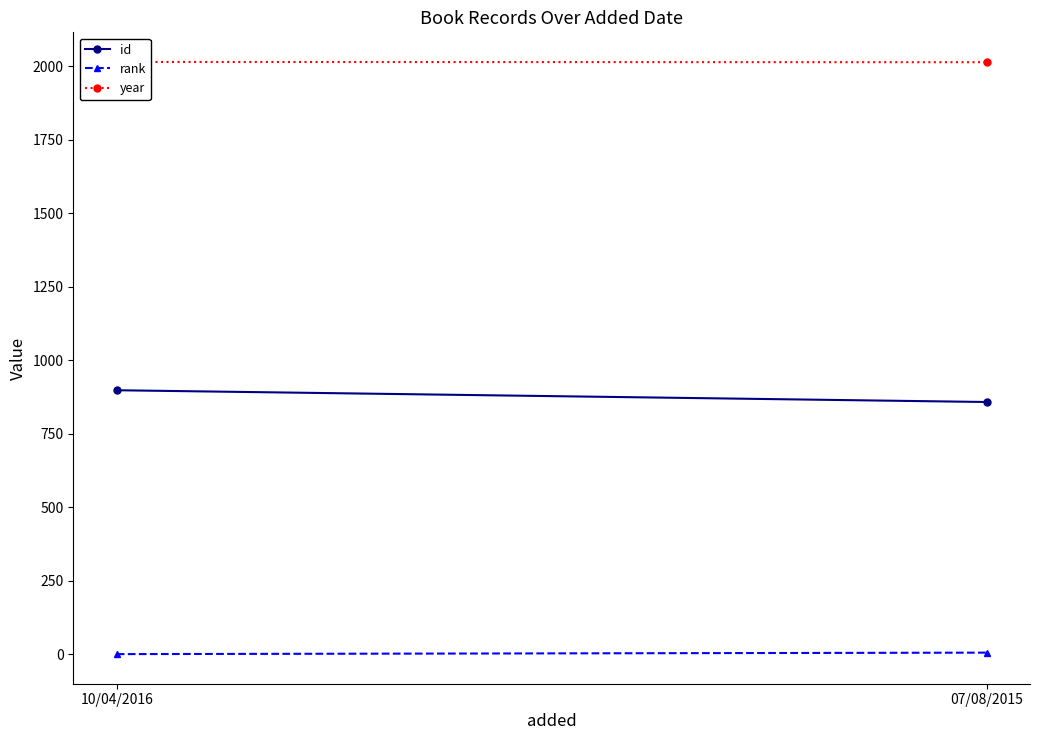

What is the difference between the maximum and minimum values in the rank series?

5